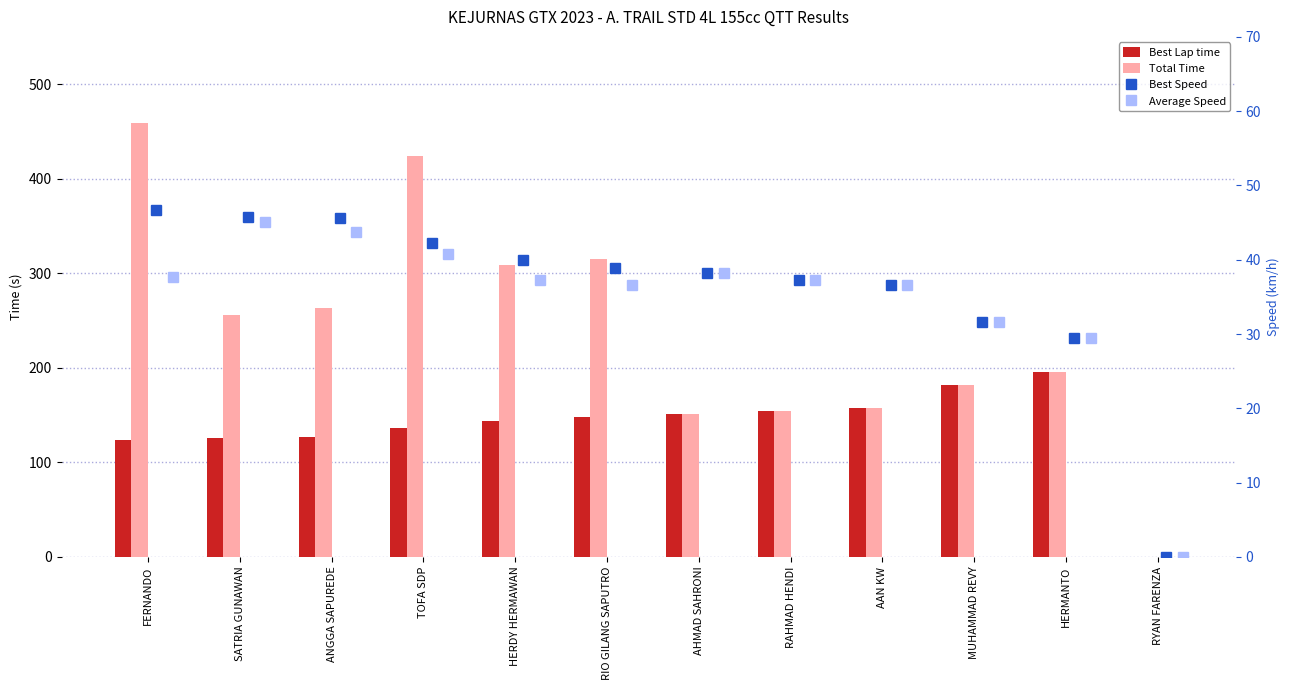

What is the difference between the Best Lap time values at SATRIA GUNAWAN and HERDY HERMAWAN?

18.3